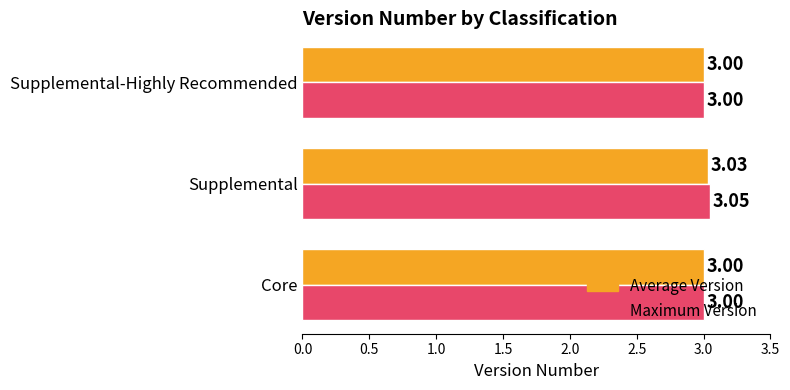

How many values in the Average Version series exceed 3?

1